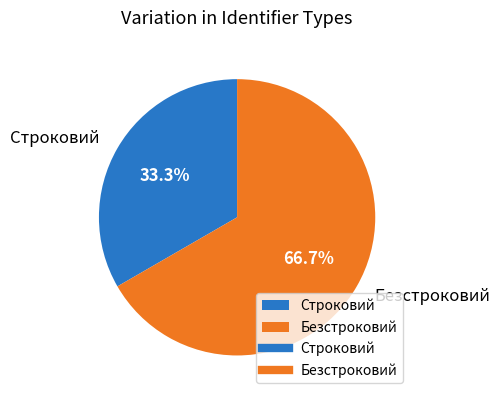

Is the sum of Строковий and Безстроковий greater than half?

Yes